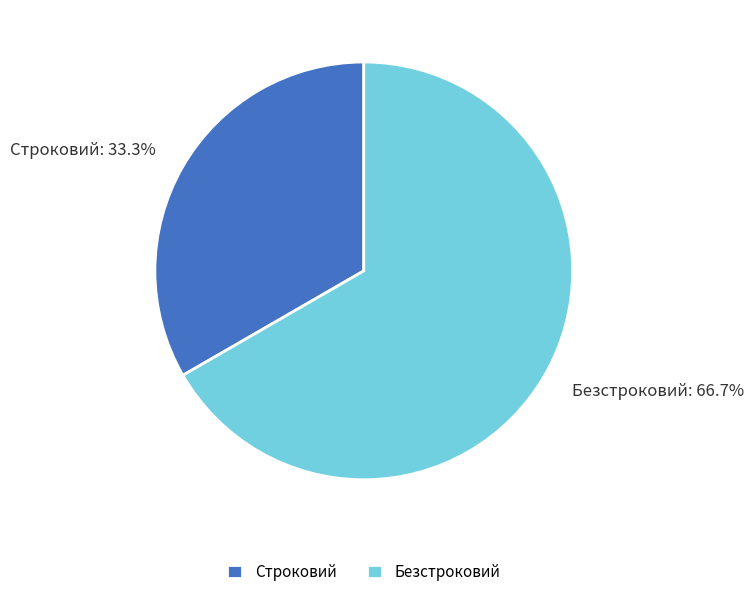

Is the sum of Строковий and Безстроковий greater than half?

Yes